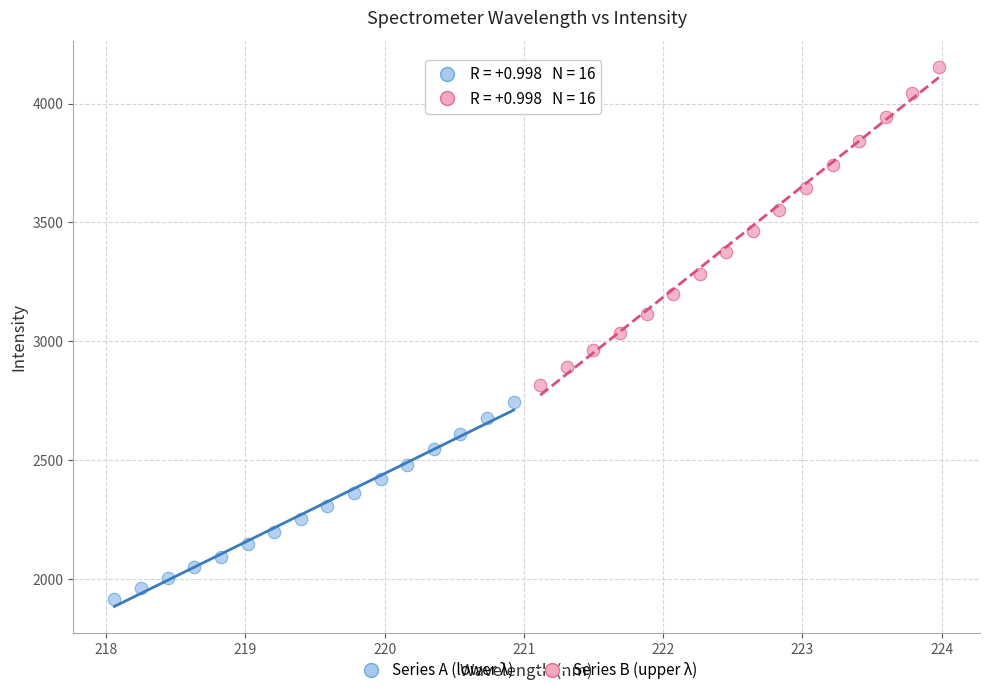

Which series contains the highest Y value?

Series B (upper λ)